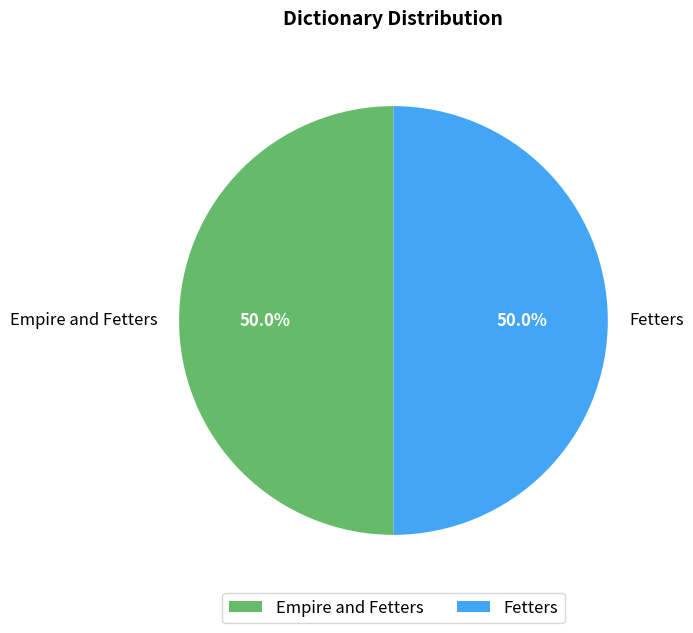

To the nearest percent, what portion does Fetters represent?

50%